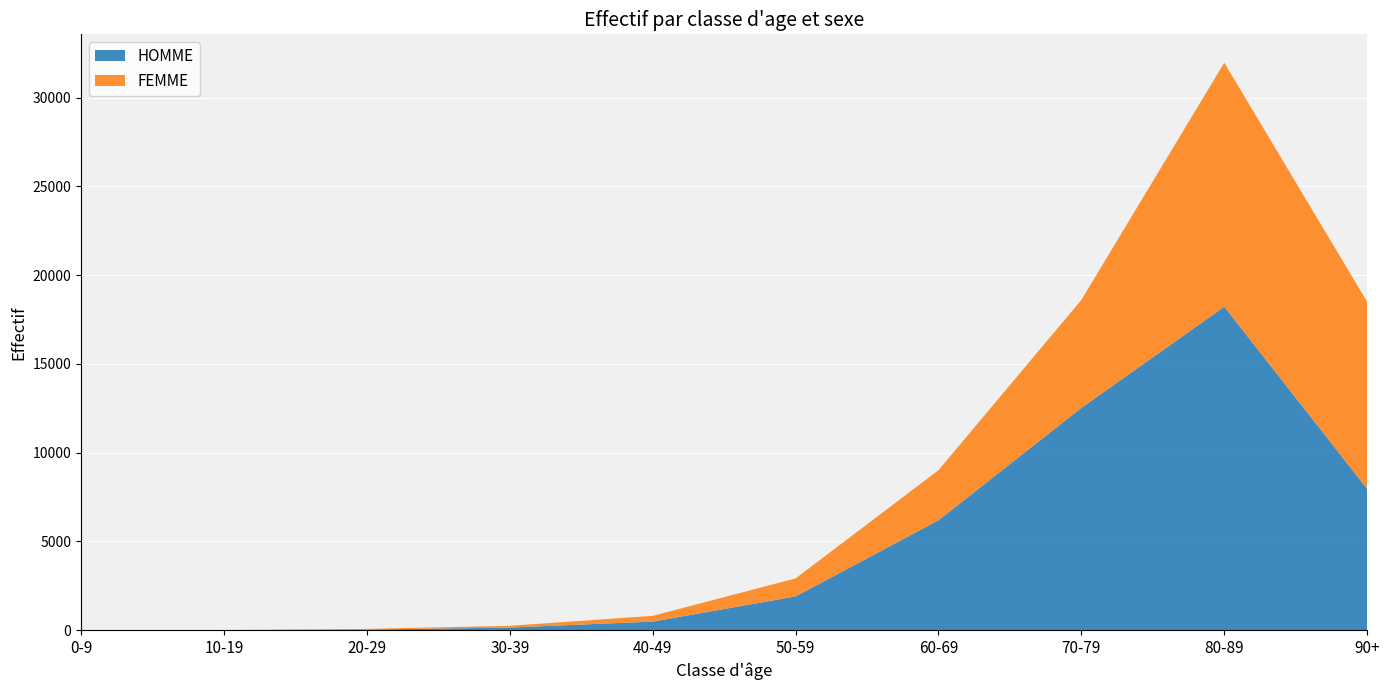

Reading right to left, list all the values displayed in this chart.

HOMME: 7962	18225	12526	6194	1903	485	150	38	3	3
FEMME: 10536	13748	6082	2819	1015	324	98	39	6	1